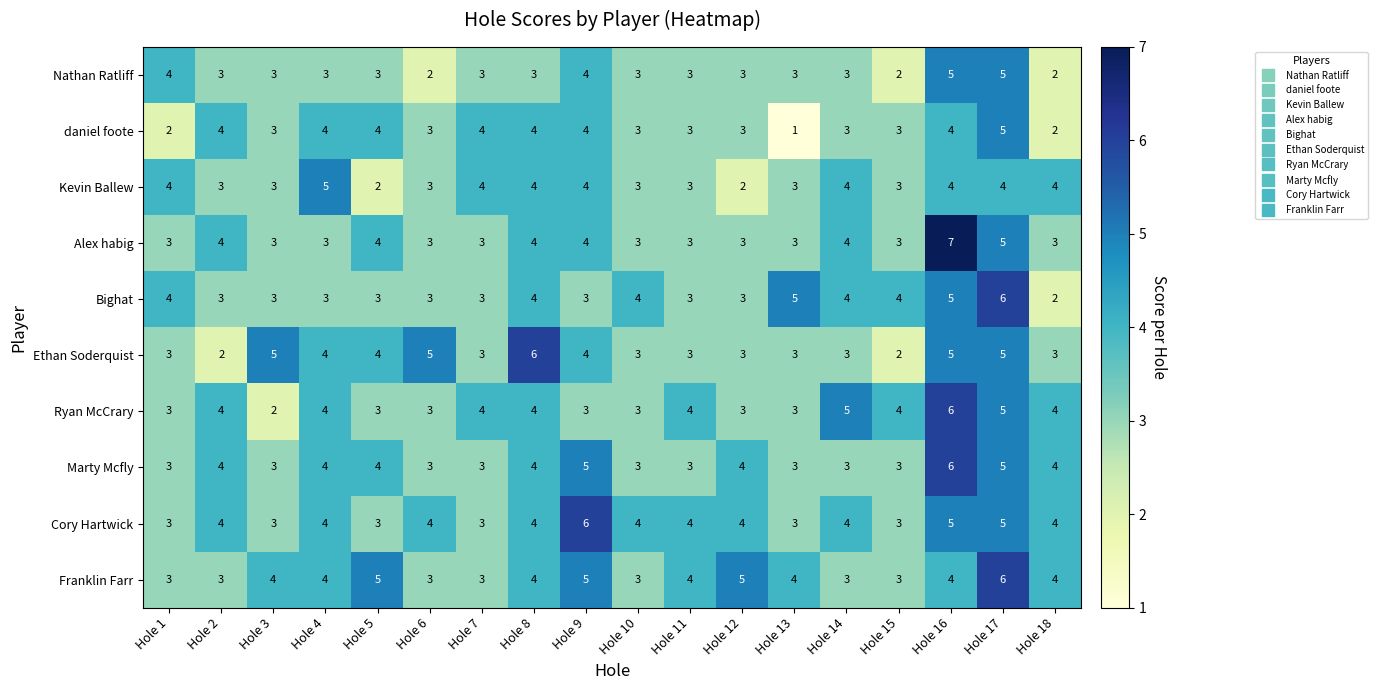

What is the total value across all series at Hole 4?

38